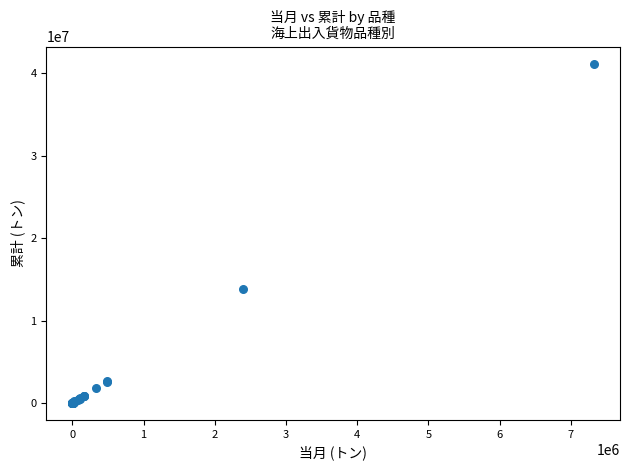

What Y value in the scatter plot is closest to 20602695?

13834749